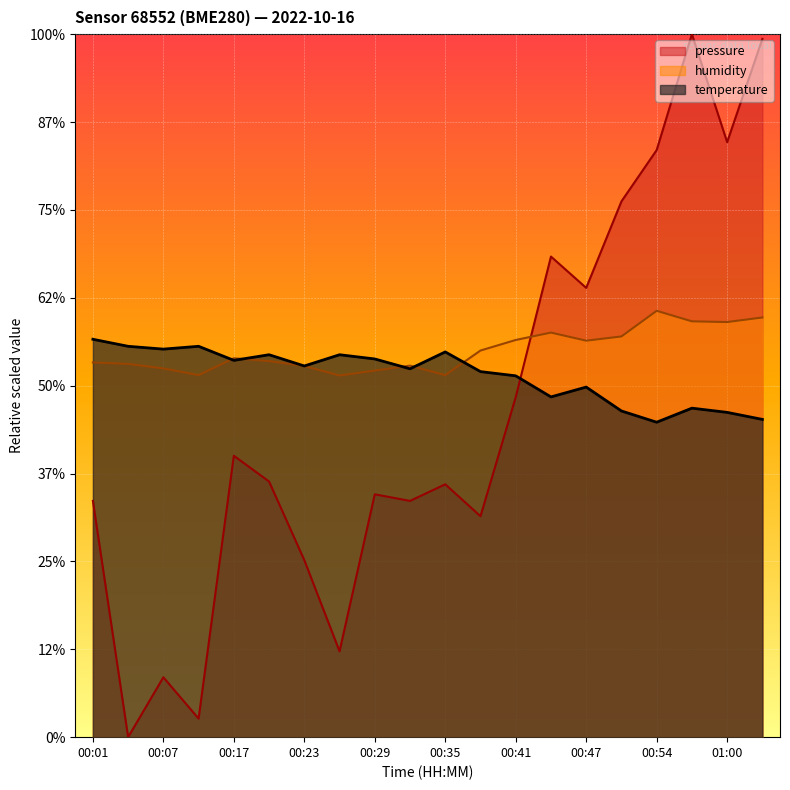

Where do humidity and pressure_kpa first cross each other?

00:41 and 00:44